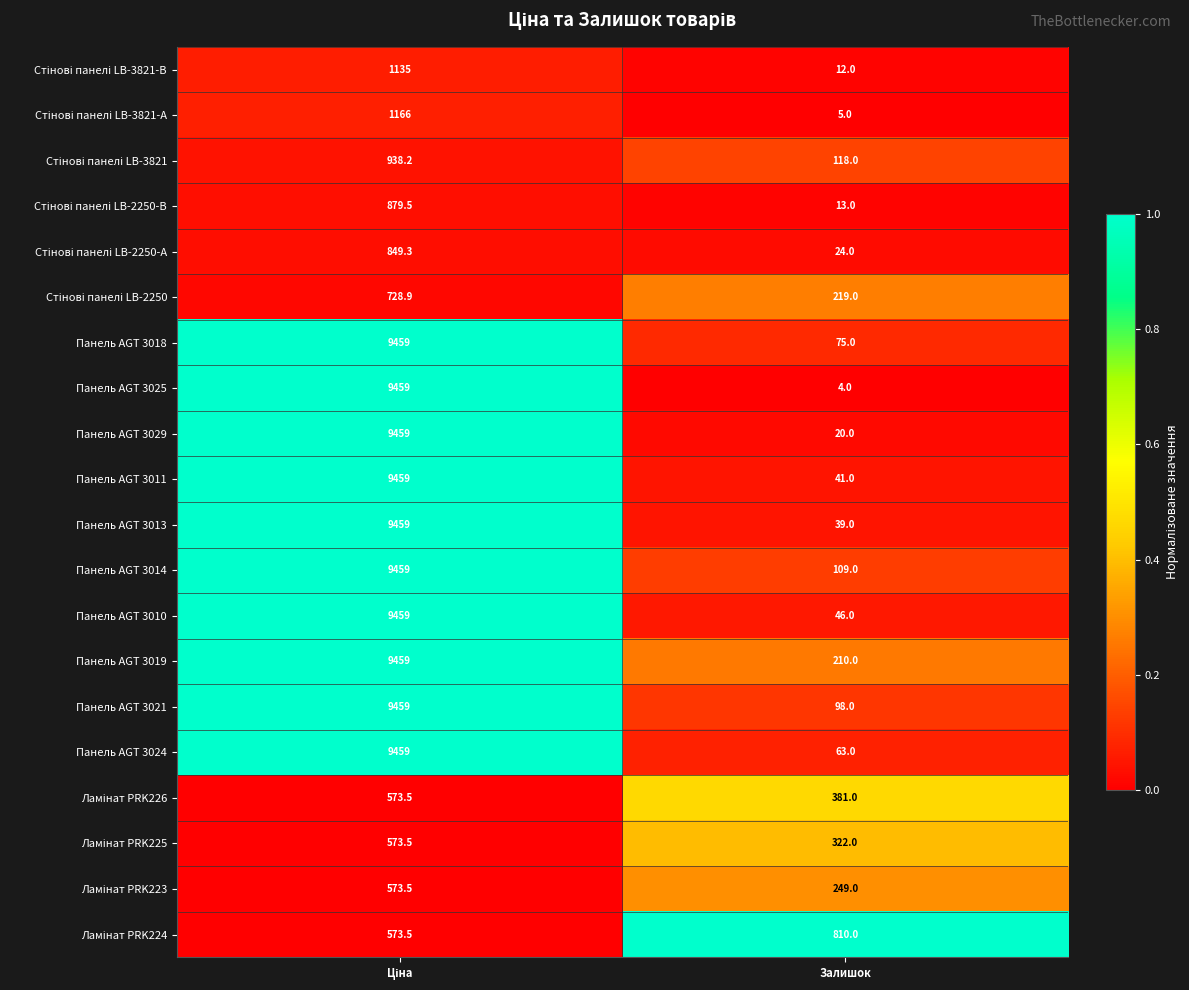

Where is Панель AGT 3019 nearest to the value 4834?

Залишок